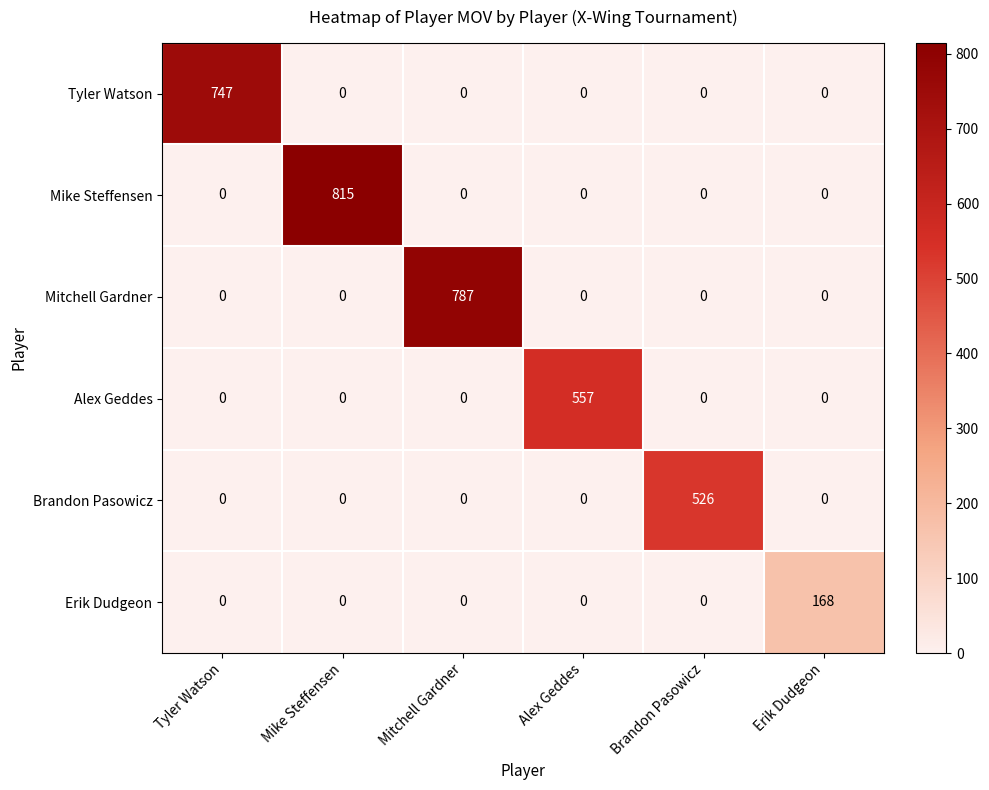

What is the difference between the highest and lowest values at Brandon Pasowicz?

526